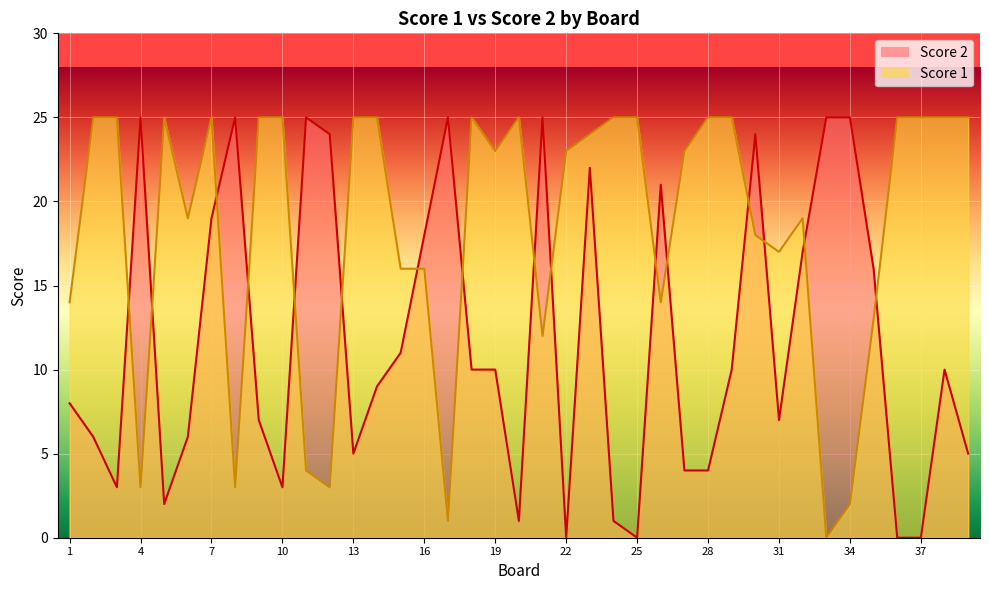

How many categories are shown in the chart?

39